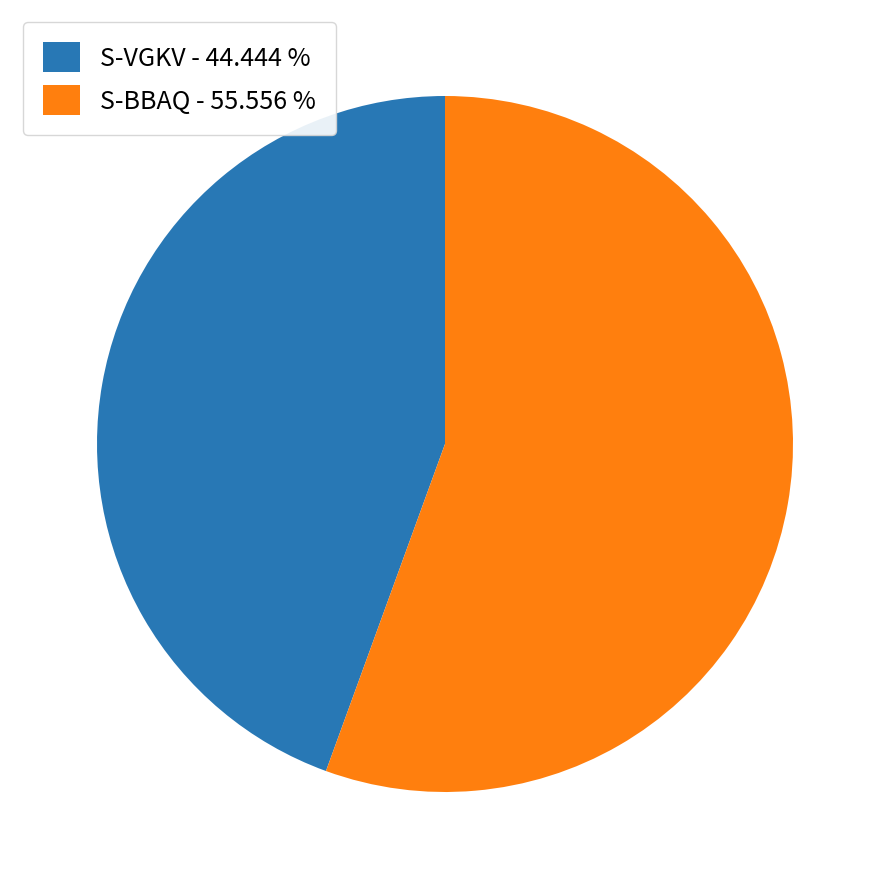

What is the smallest slice in the pie chart?

S-VGKV - 44.444 %